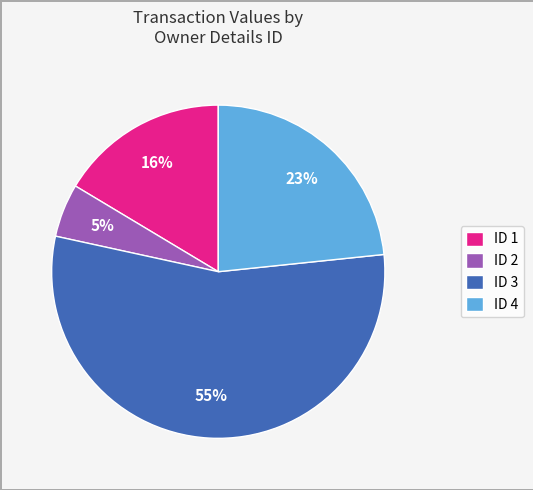

Rank the categories by value from lowest to highest.

ID 2, ID 1, ID 4, ID 3